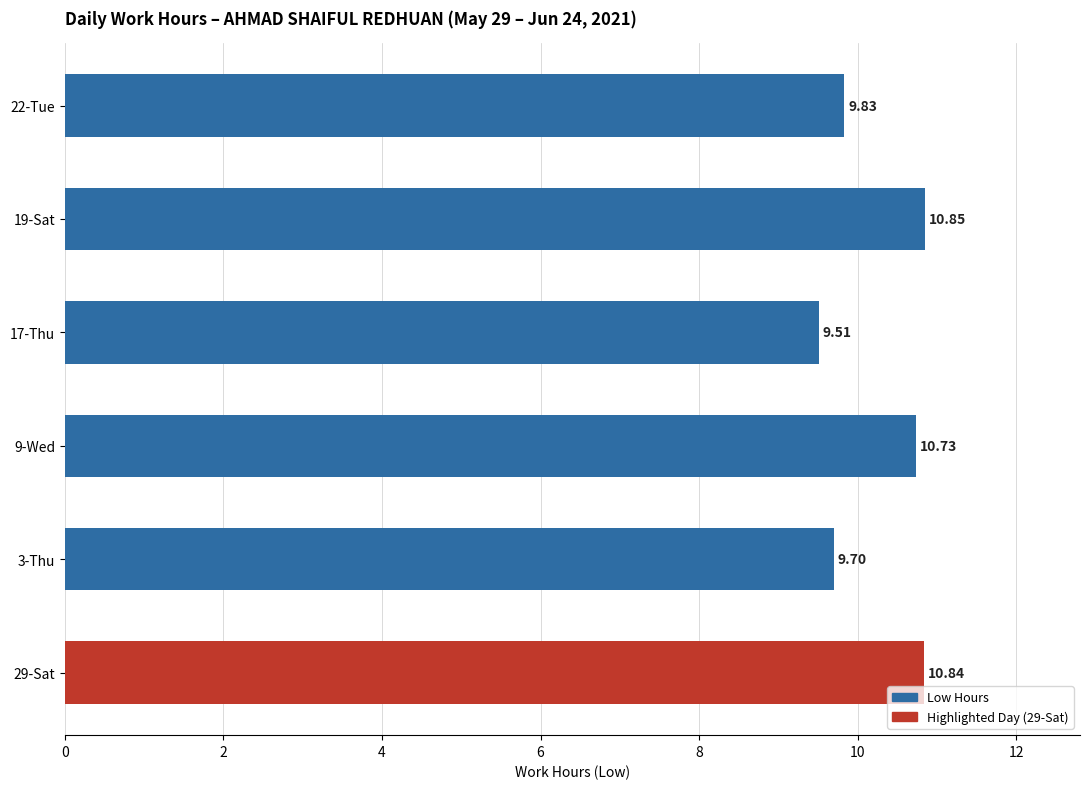

What is the smallest value displayed?

9.5